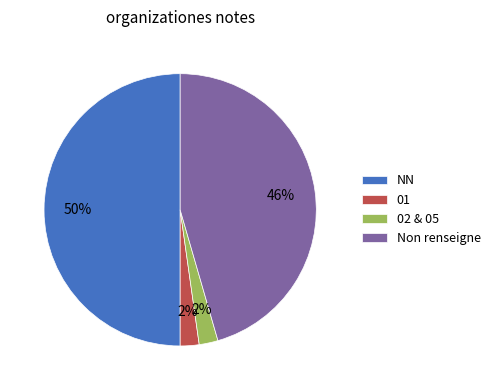

What is the majority slice?

NN